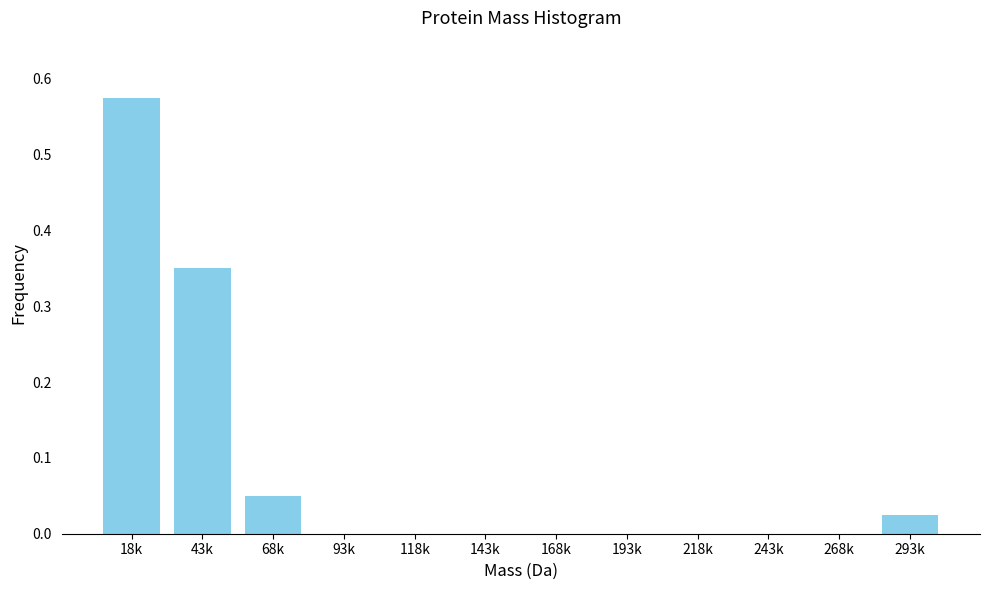

Which has a higher value, 218k or 18k?

18k